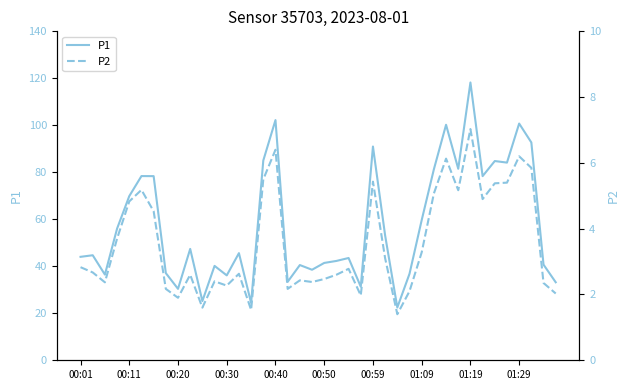

How many interior local peaks does the P1 series have?

13